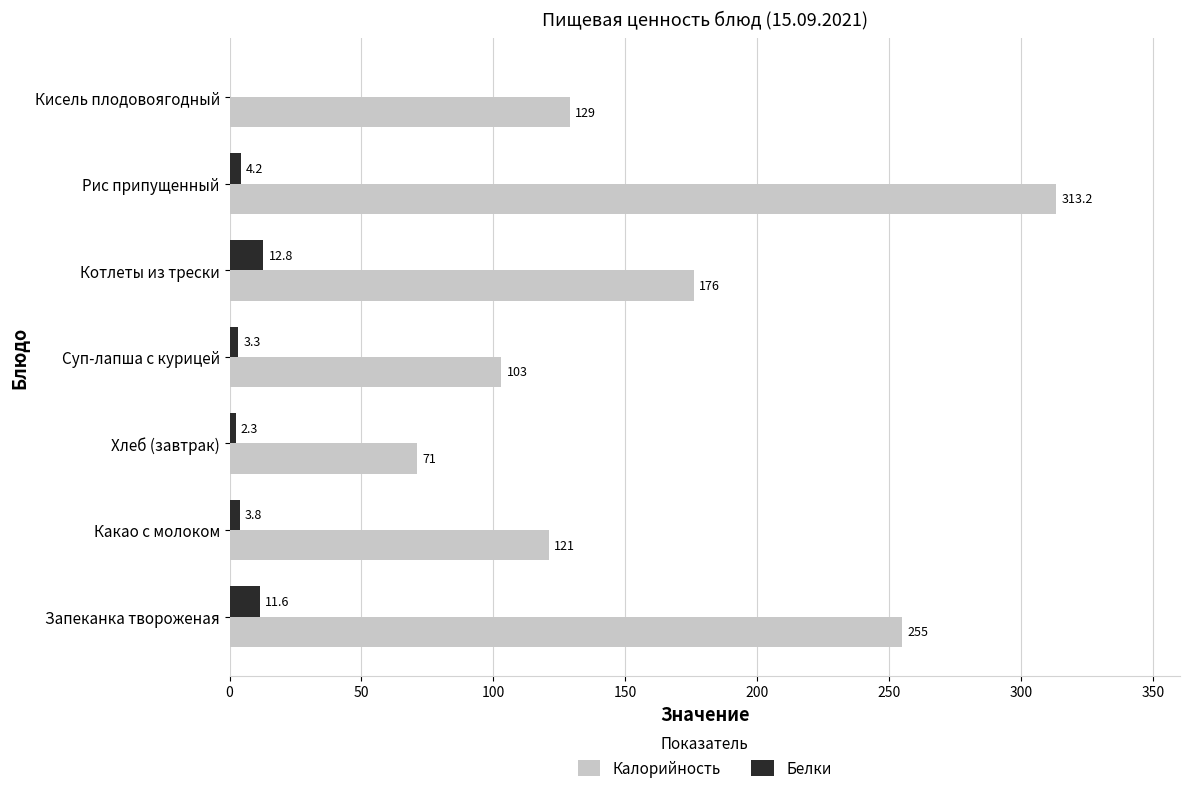

Which series has the largest total across all categories?

Калорийность